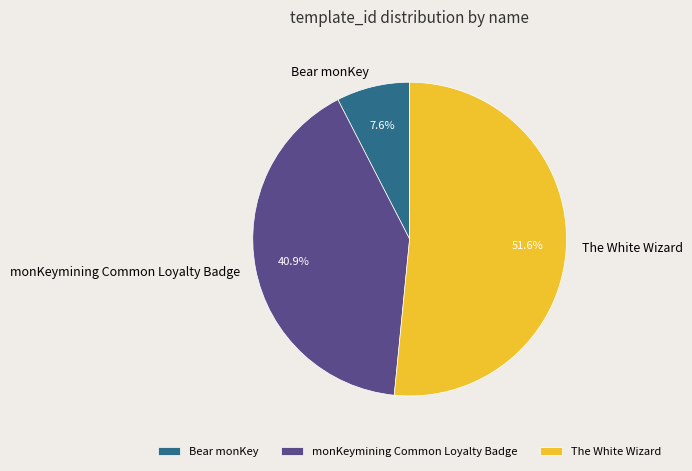

Which category accounts for the majority?

The White Wizard